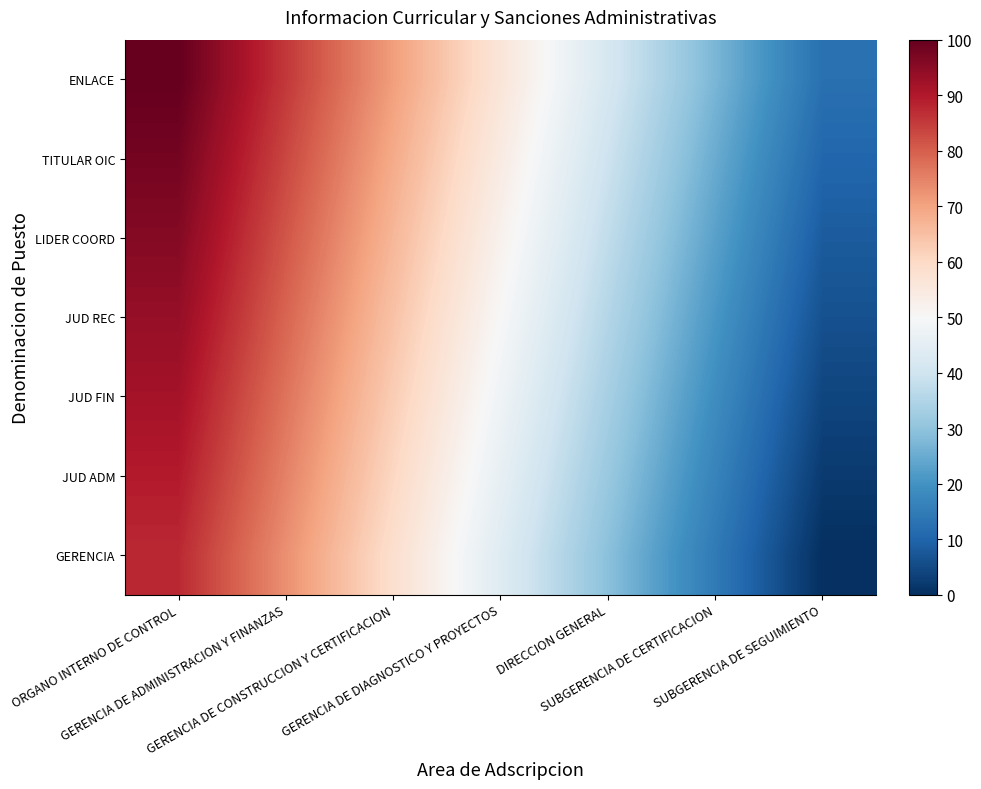

Which label corresponds to the smallest value in the chart?

SUBGERENCIA DE SEGUIMIENTO